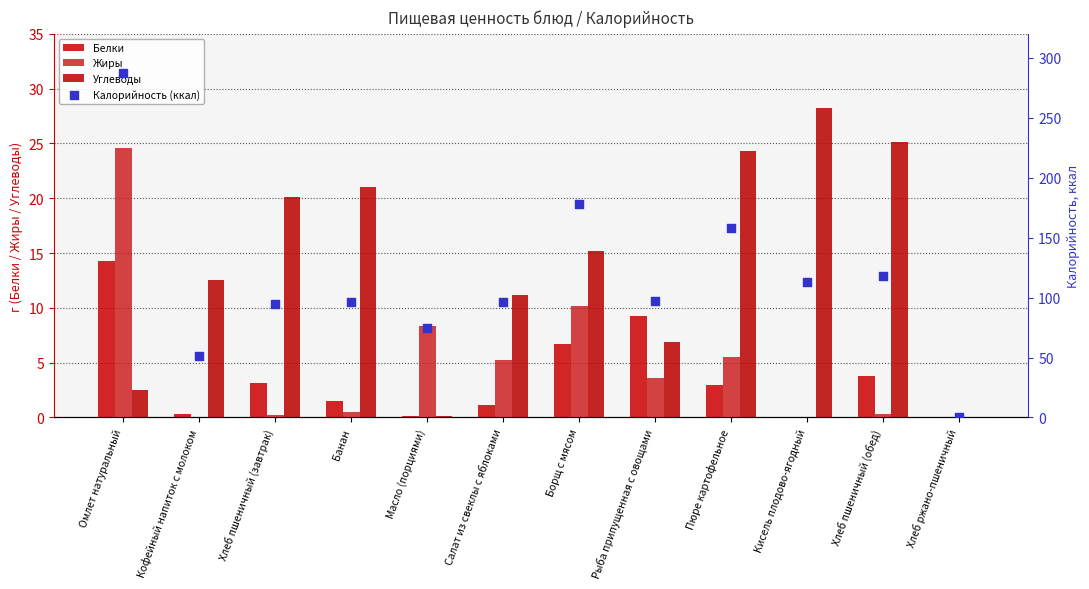

Which series contains the highest Y value?

Калорийность (ккал)